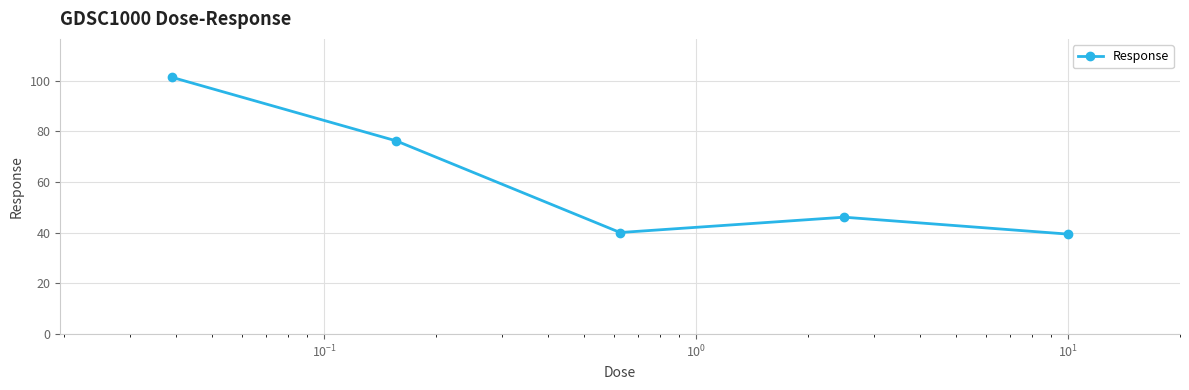

Is this an area chart (filled region under the line)?

No